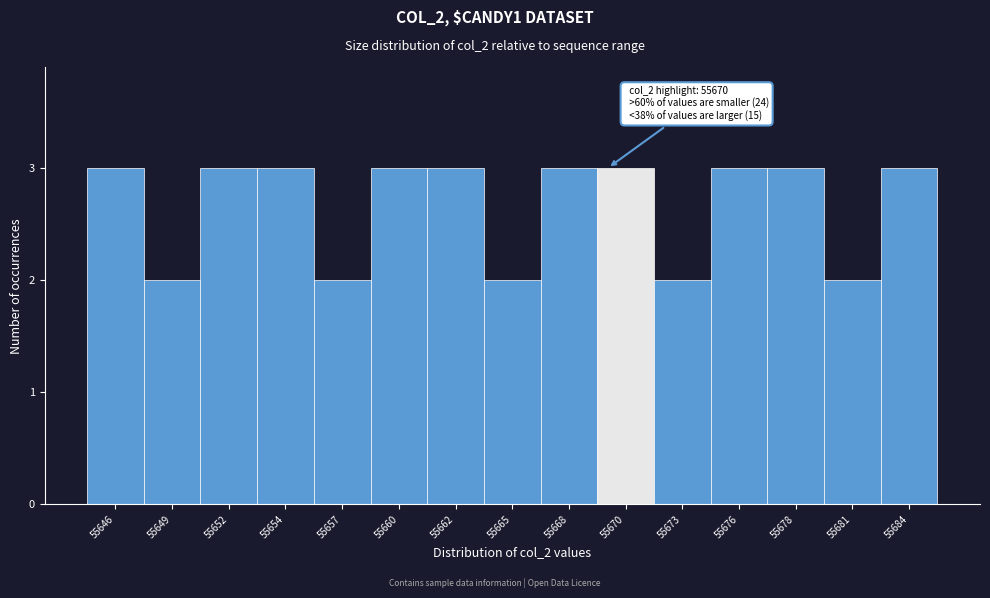

Reading left to right, transcribe all the data shown in this chart.

3	2	3	3	2	3	3	2	3	3	2	3	3	2	3